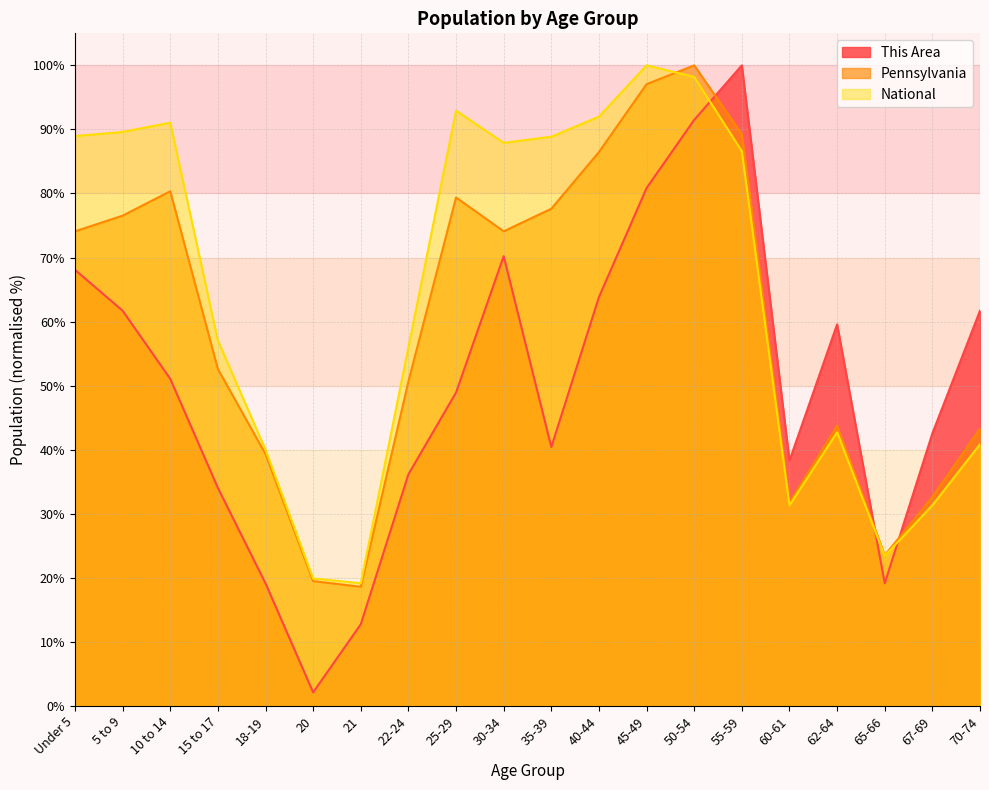

Reading left to right, what are all the values shown in this chart?

This Area: 68.1	61.7	51.1	34.0	19.1	2.1	12.8	36.2	48.9	70.2	40.4	63.8	80.9	91.5	100.0	38.3	59.6	19.1	42.6	61.7
Pennsylvania: 74.1	76.5	80.3	52.6	39.3	19.5	18.6	50.7	79.4	74.1	77.6	86.5	97.1	100.0	89.3	31.7	43.7	23.5	32.6	43.3
National: 89.0	89.6	91.1	57.0	40.0	19.9	19.2	56.0	92.9	87.9	88.9	92.0	100.0	98.2	86.6	31.3	42.7	23.4	31.3	40.9